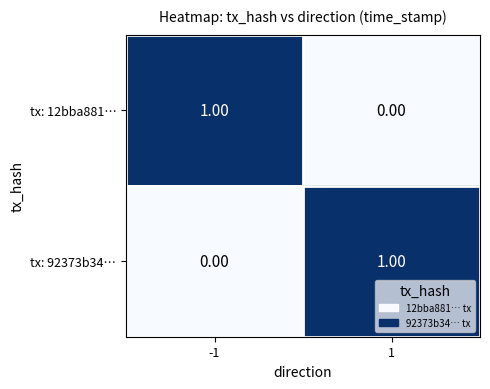

List the series in order of their peak value, highest first.

tx: 12bba881…, tx: 92373b34…